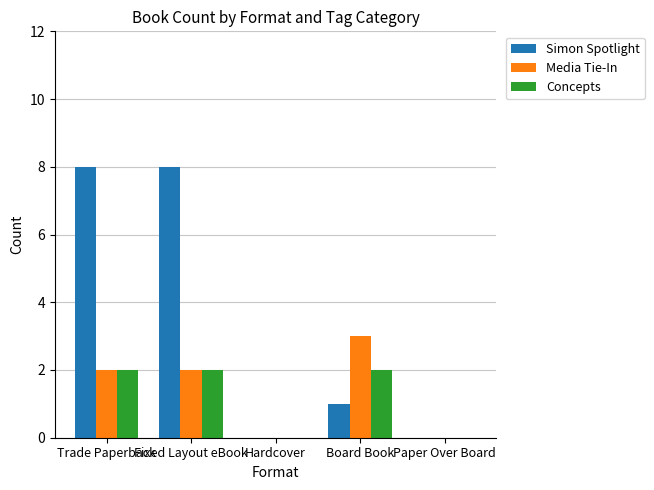

The value of Concepts at Trade Paperback is 3. True or false?

False